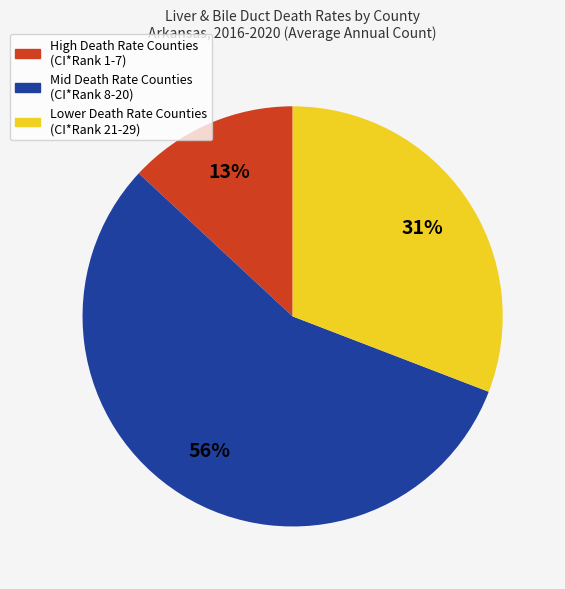

How many slices are in this pie chart?

3